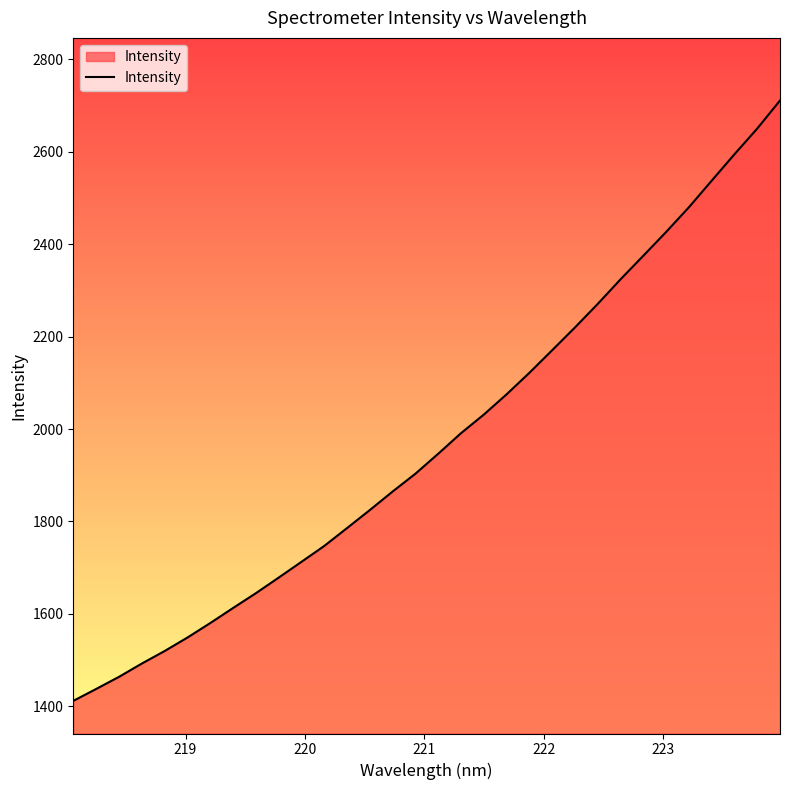

What is the smallest value displayed?

1411.7